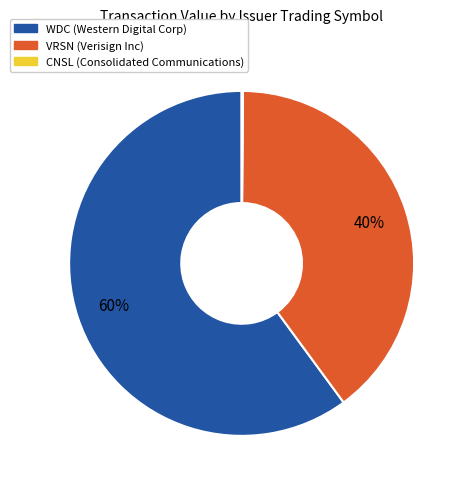

Is there a majority slice in this chart?

Yes